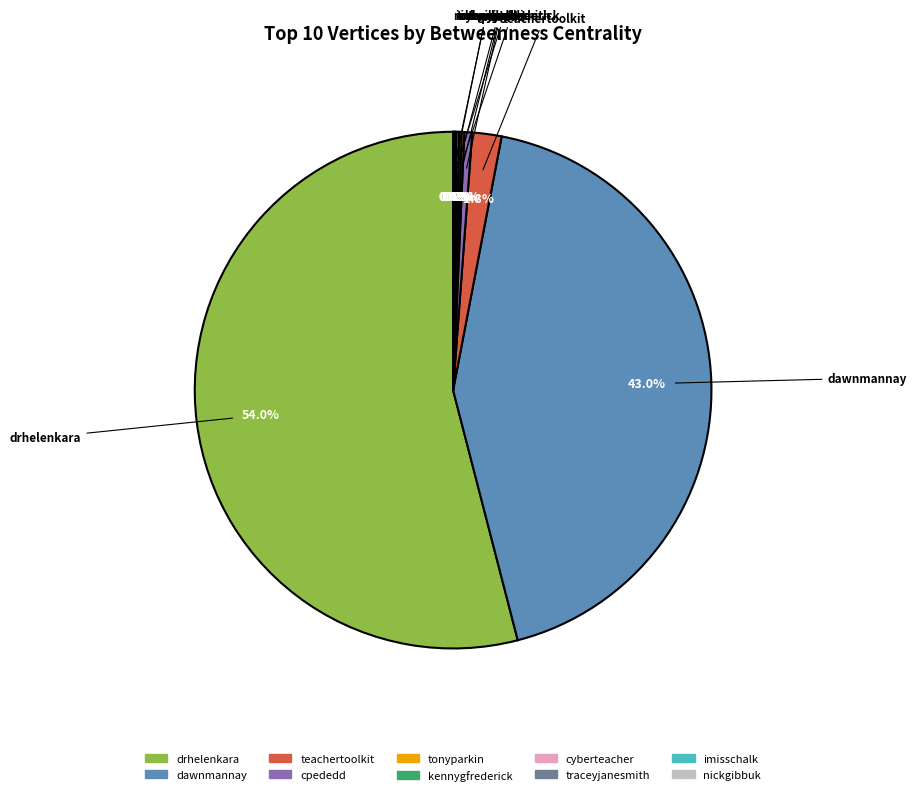

Which category has the biggest portion of the pie?

drhelenkara